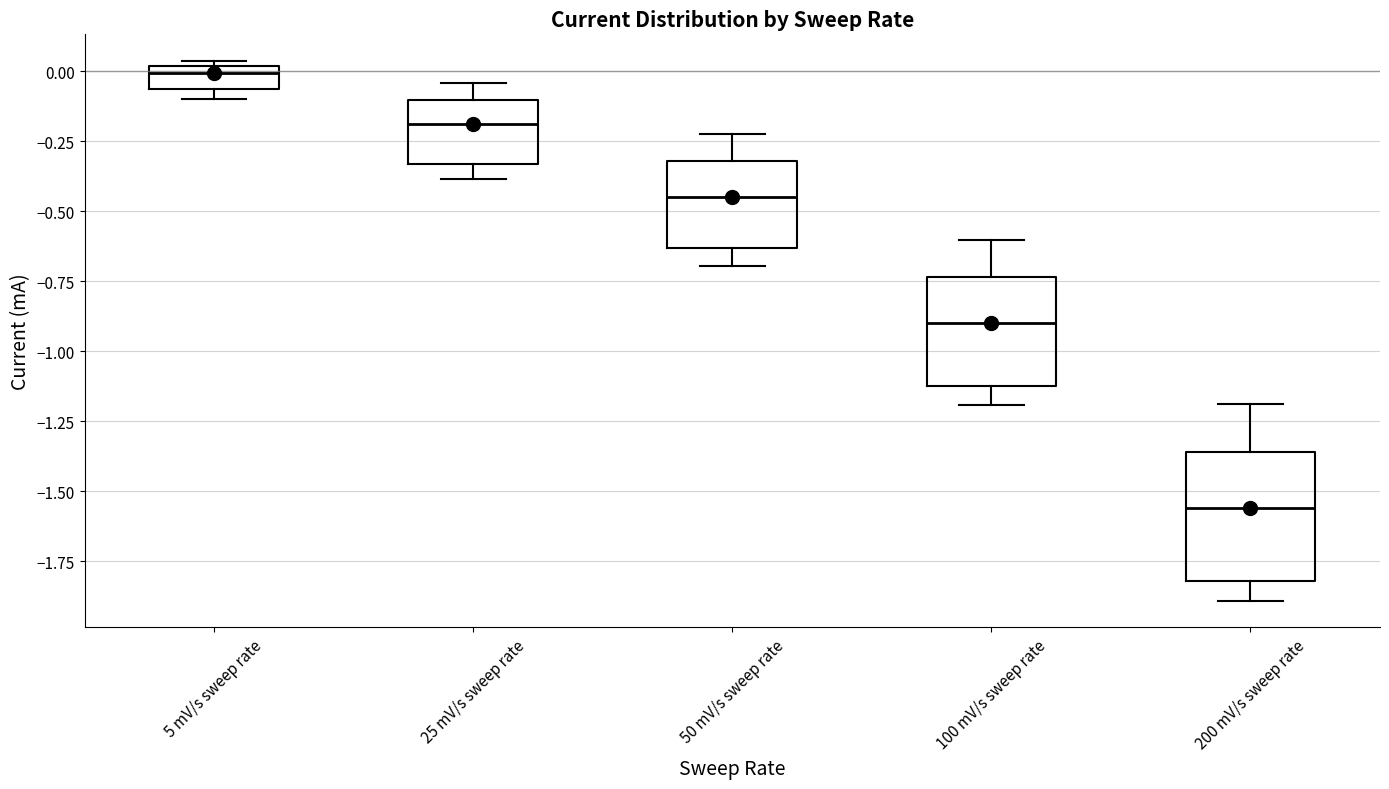

Reading left to right, transcribe this box plot: for each box, give where its median line is, the range the box spans, and where its two whiskers end, as read against the y-axis. The values are not printed on the chart, so give them approximately, as read against the axis.

5 mV/s sweep rate: median 0.00 (just below the box's upper edge), box -0.05 to 0.00, whiskers -0.10 to 0.05
25 mV/s sweep rate: median -0.20, box -0.35 to -0.10, whiskers -0.40 to -0.05
50 mV/s sweep rate: median -0.45, box -0.65 to -0.30, whiskers -0.70 to -0.25
100 mV/s sweep rate: median -0.90, box -1.10 to -0.75, whiskers -1.20 to -0.60
200 mV/s sweep rate: median -1.55, box -1.80 to -1.35, whiskers -1.90 to -1.20